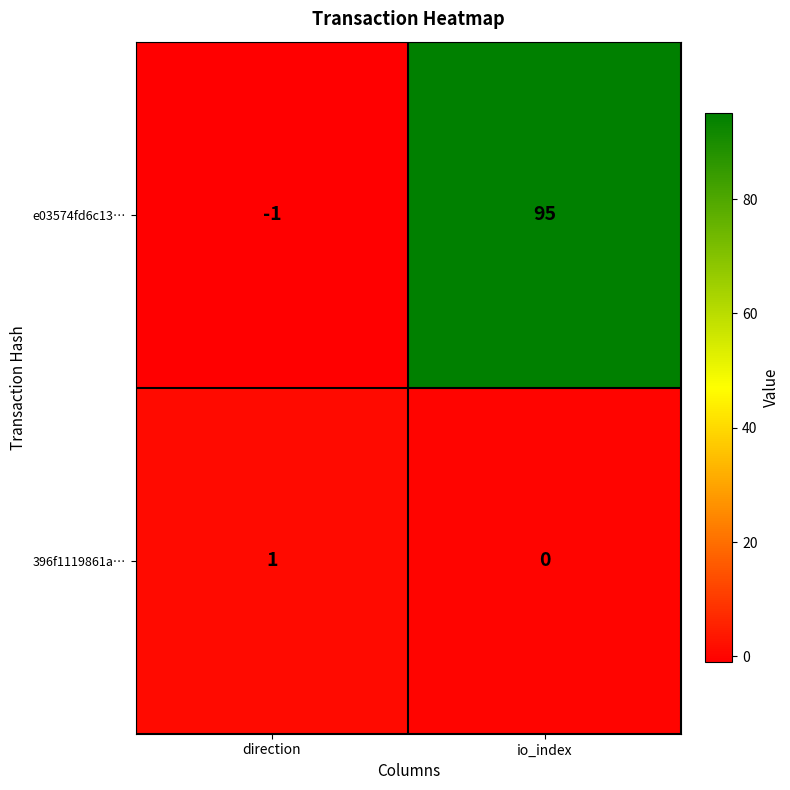

The value of 396f1119861a… at direction is 1. True or false?

True